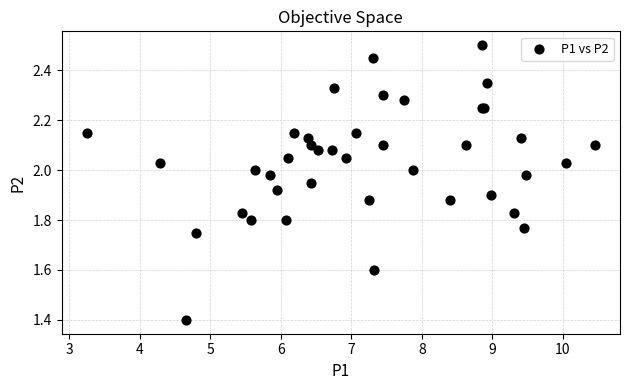

What Y value in the scatter plot is closest to 1?

1.4